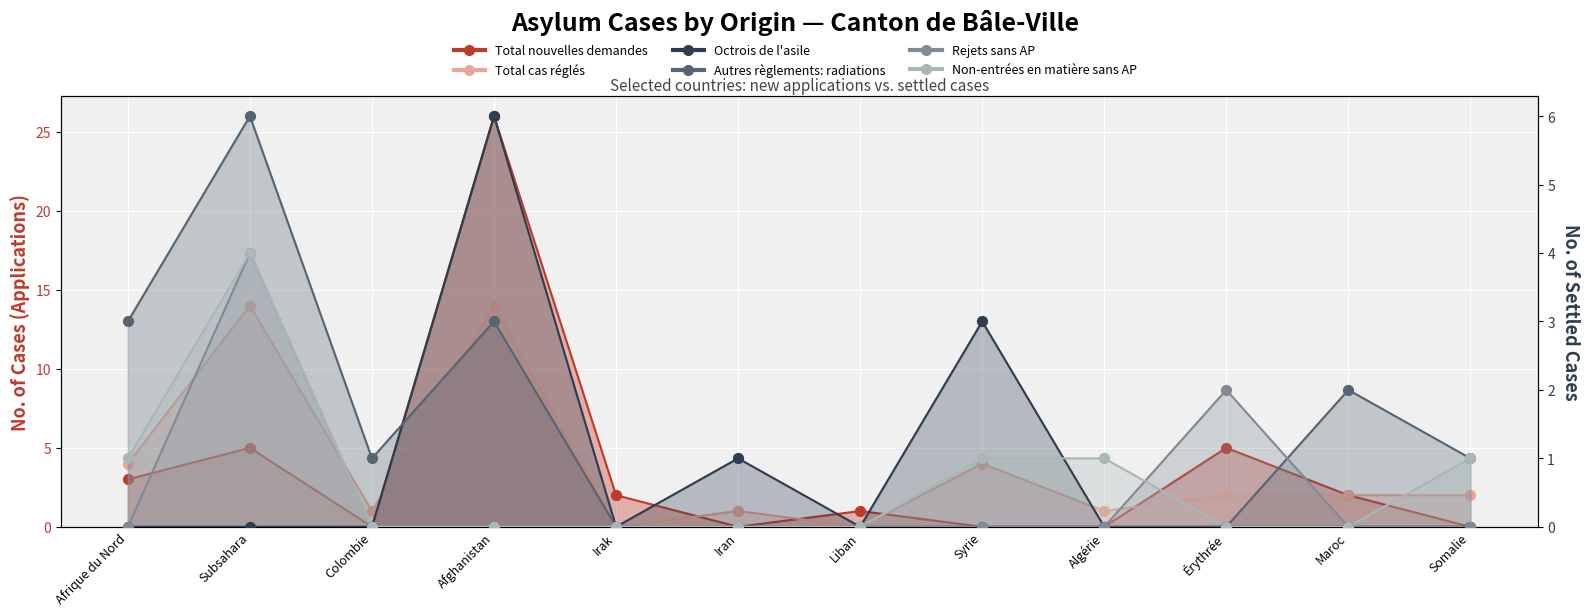

Which series has the largest total across all categories?

Total cas réglés